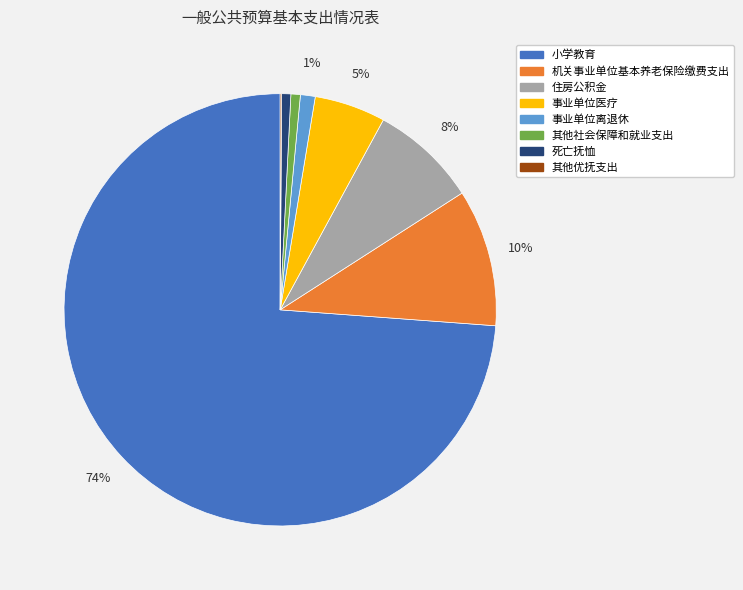

To the nearest percent, what is the average slice percentage?

12%